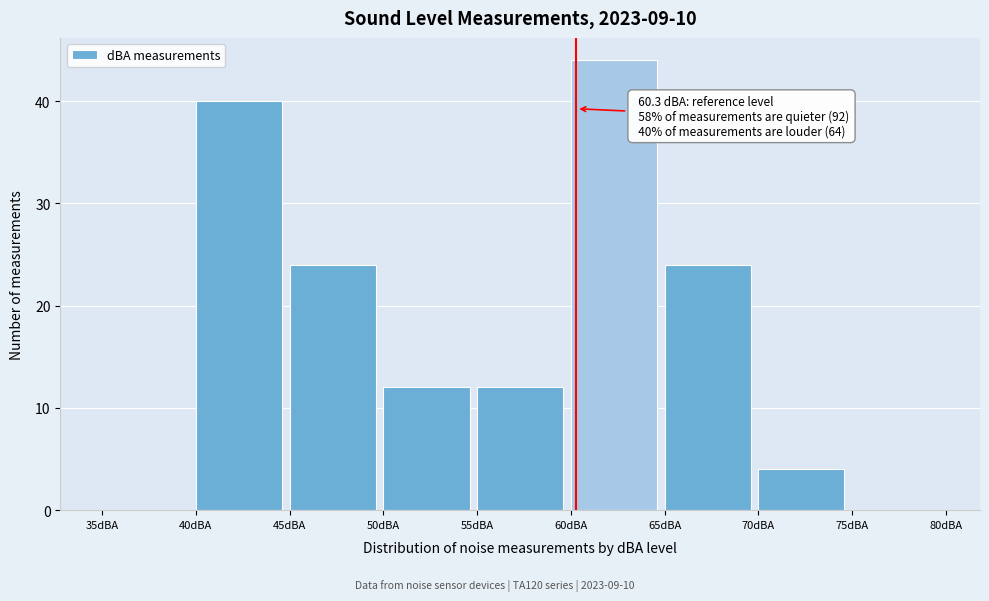

Which range on the x-axis has the tallest bar?

60 to 65